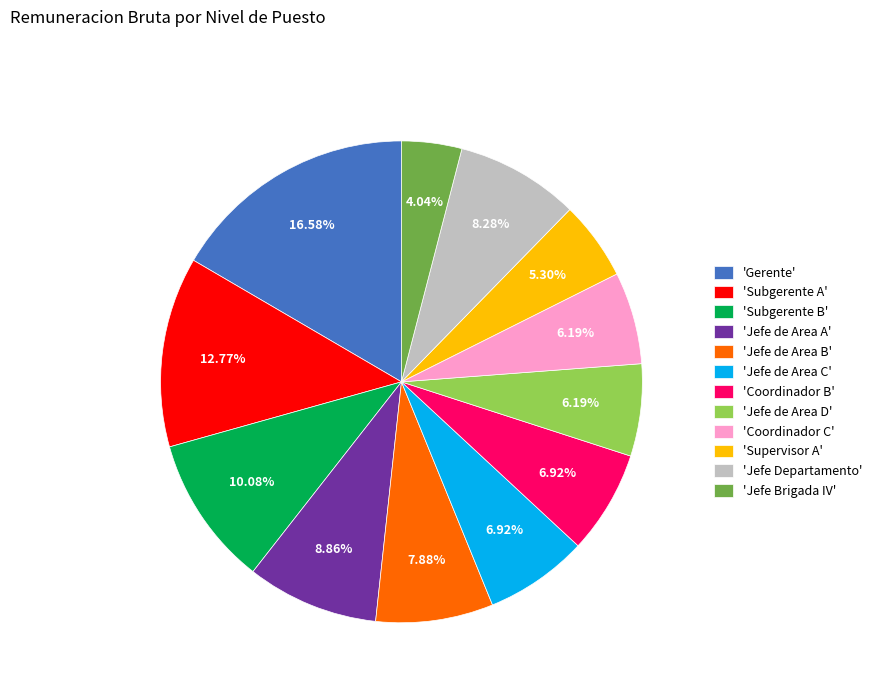

What is the ratio of the value at 'Subgerente A' to the value at 'Coordinador C'?

2.1